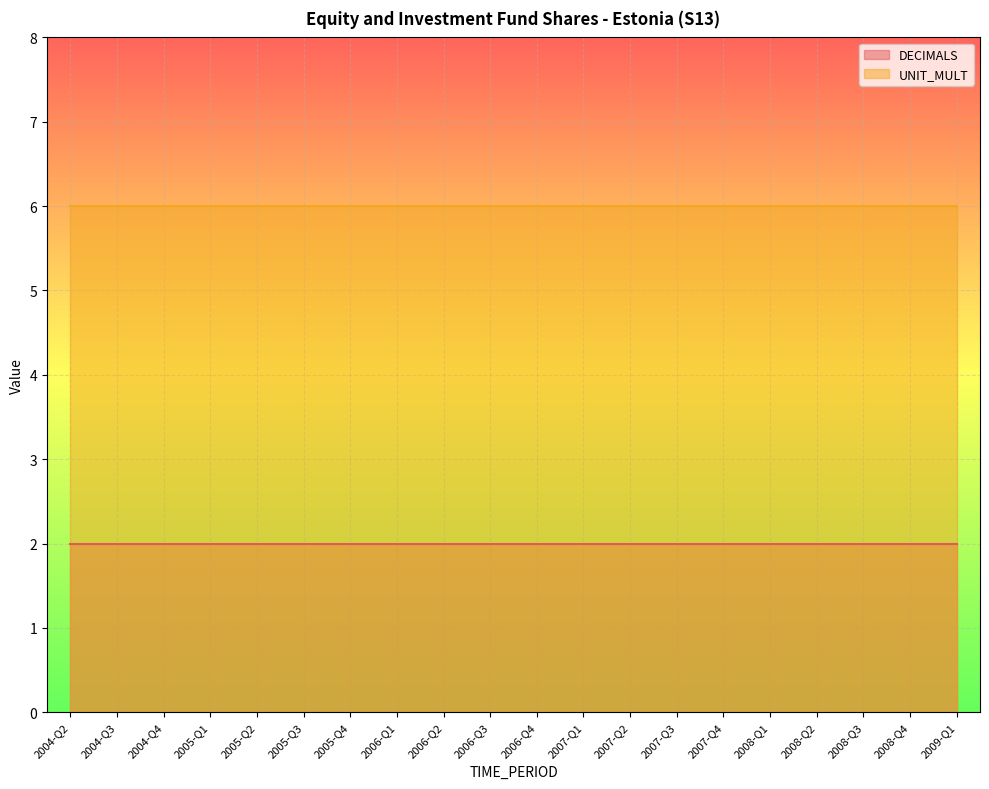

What is the label of the 17th point from the right?

2005-Q1